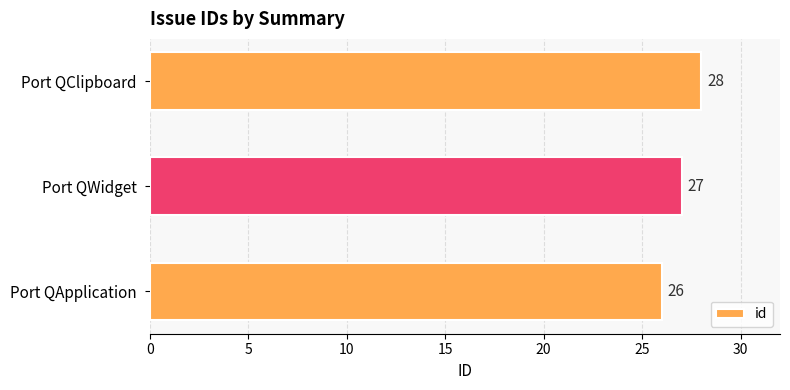

Rank the categories by value from lowest to highest.

Port QApplication, Port QWidget, Port QClipboard